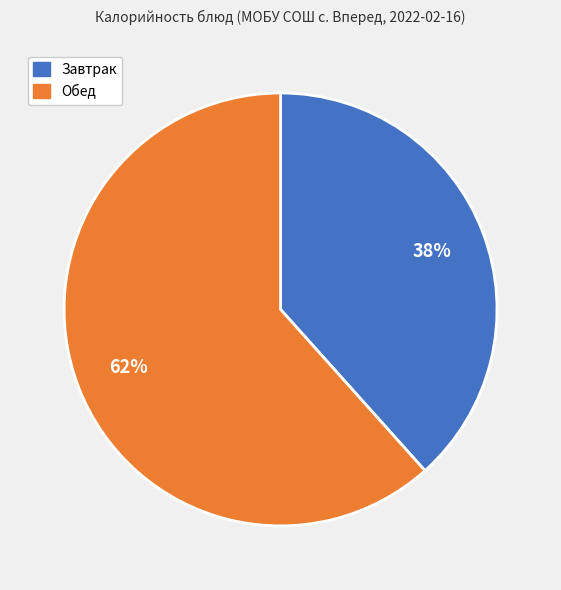

Does any single category account for the majority?

Yes